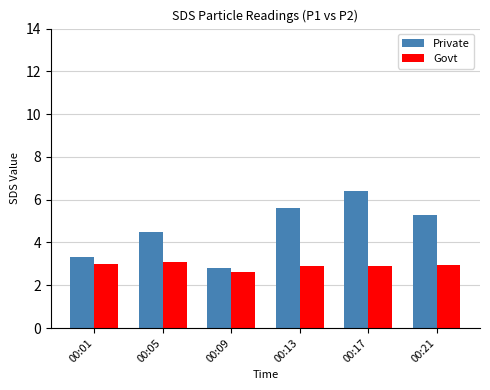

What are all the series names shown in the legend?

Private, Govt